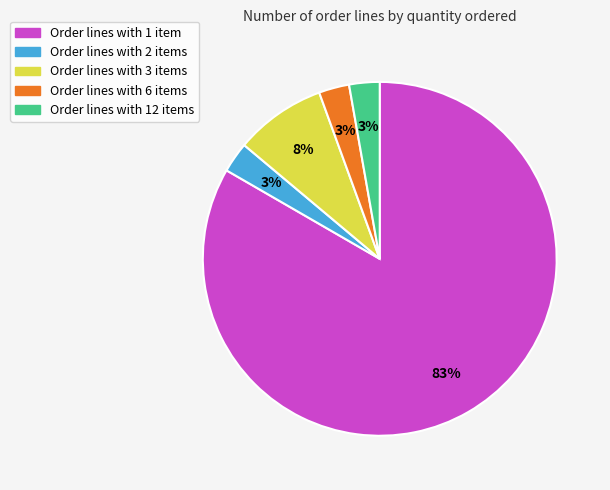

Does any single category account for the majority?

Yes